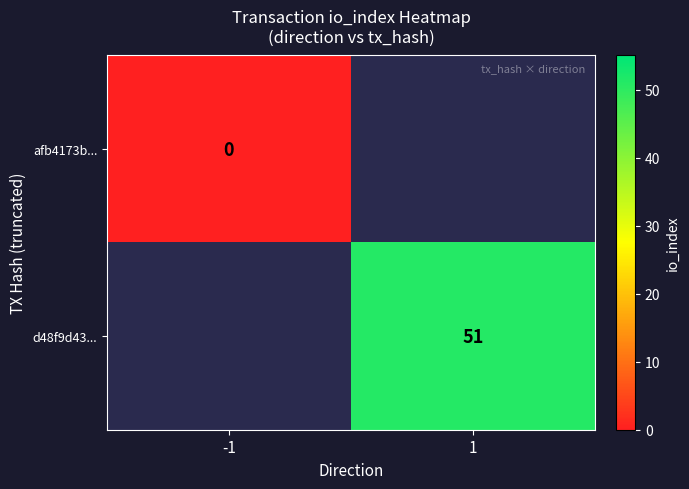

Between -1 and 1, which is larger?

1